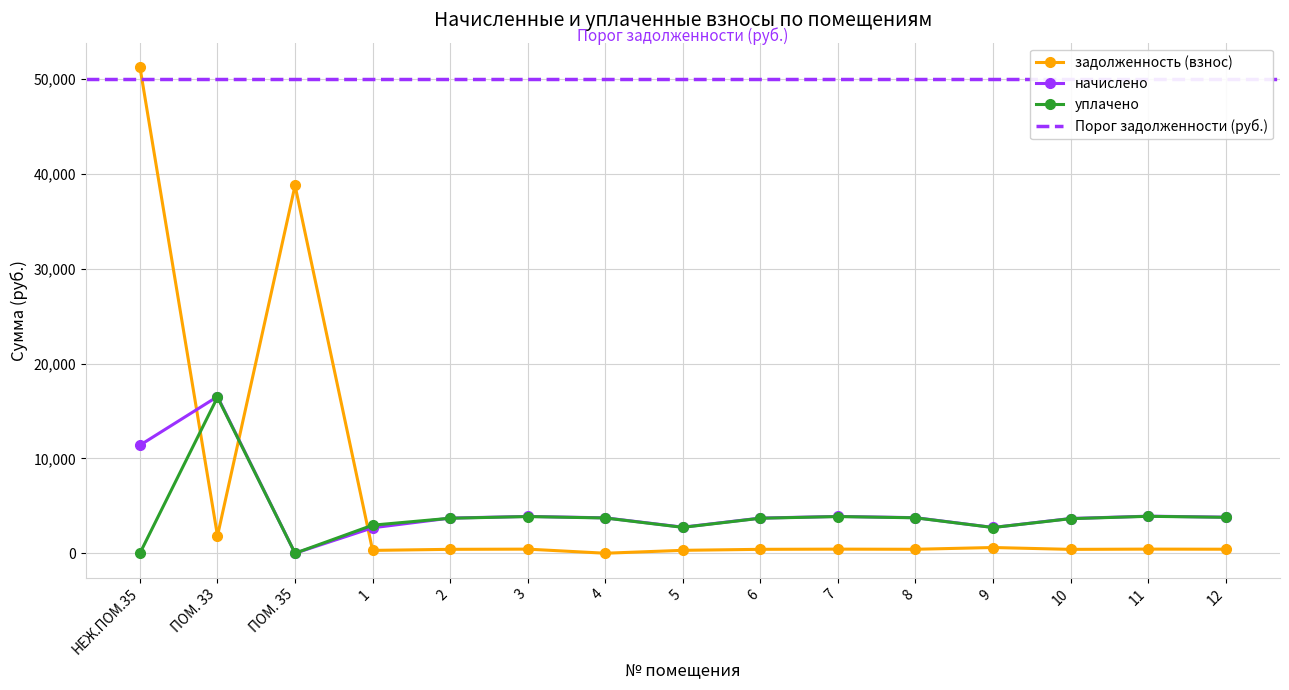

List the labels in order of уплачено value, largest first.

ПОМ. 33, 11, 3, 7, 12, 8, 4, 2, 6, 10, 1, 5, 9, НЕЖ.ПОМ.35, ПОМ. 35